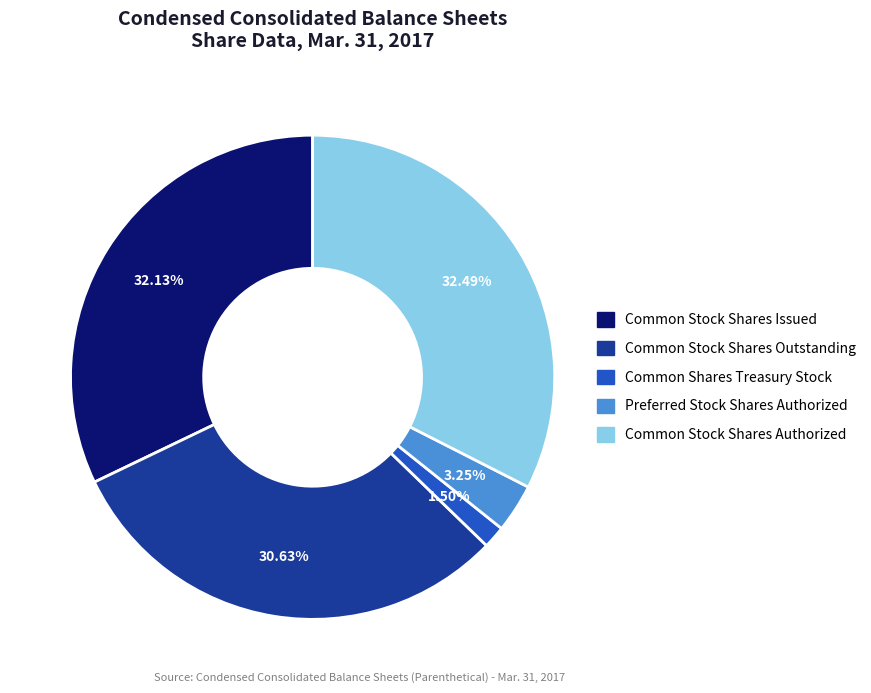

True or false: Common Stock Shares Authorized accounts for 26% of the total.

False